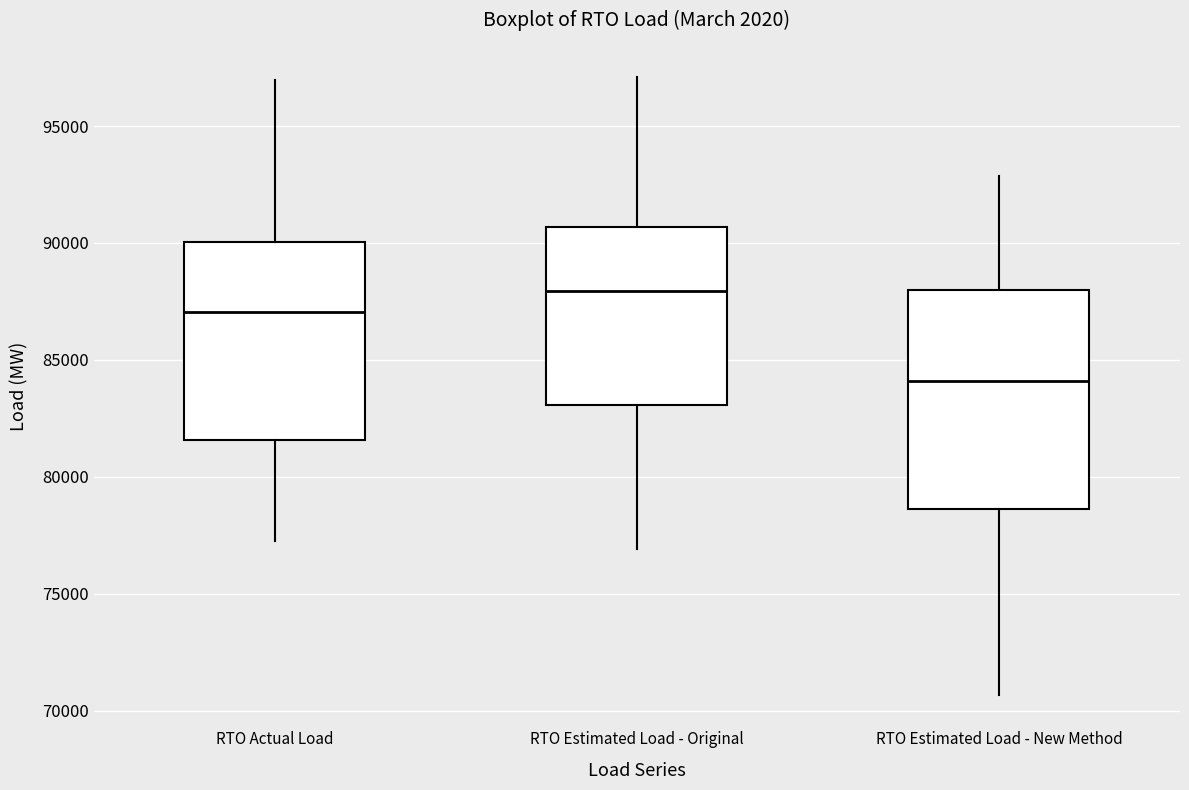

Reading left to right, transcribe this box plot: for each box, give where its median line is, the range the box spans, and where its two whiskers end, as read against the y-axis. The values are not printed on the chart, so give them approximately, as read against the axis.

RTO Actual Load: median 87000, box 81500 to 90000, whiskers 77500 to 97000
RTO Estimated Load - Original: median 88000, box 83000 to 90500, whiskers 77000 to 97000
RTO Estimated Load - New Method: median 84000, box 78500 to 88000, whiskers 70500 to 93000